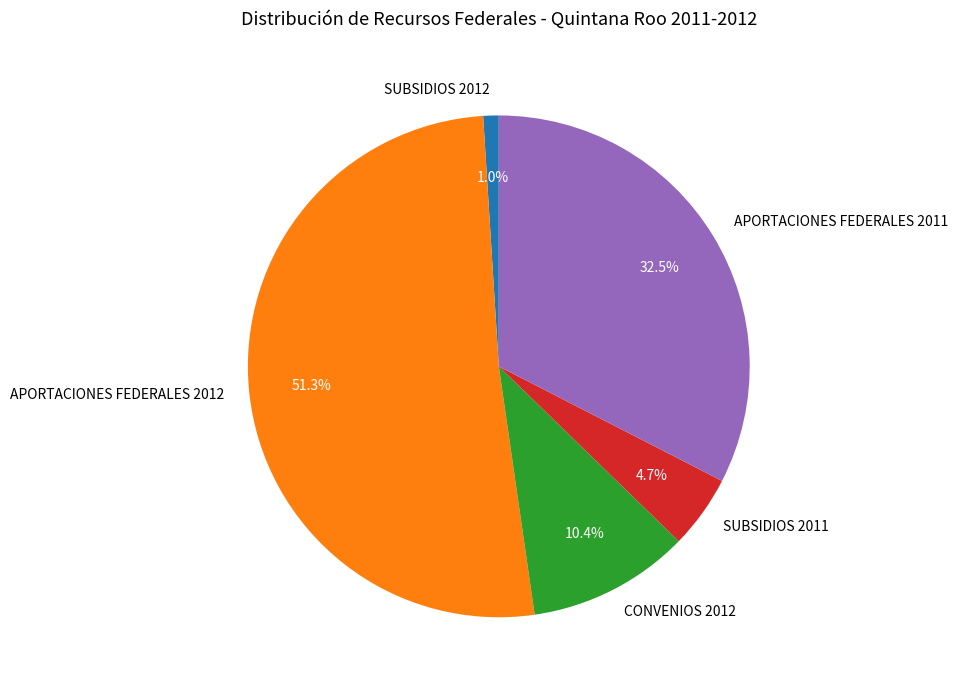

How many segments does this pie chart have?

5